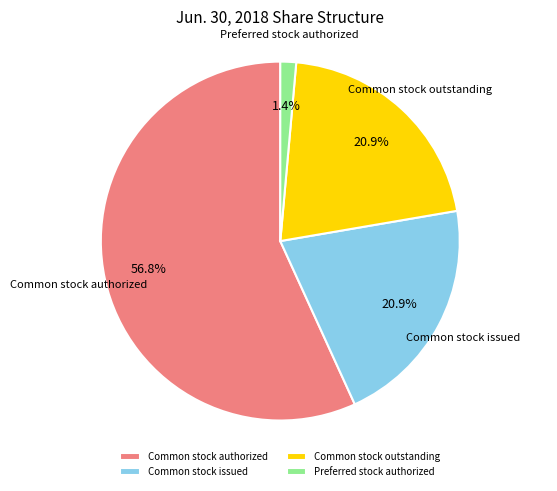

Between Common stock authorized and Common stock issued, which is larger?

Common stock authorized